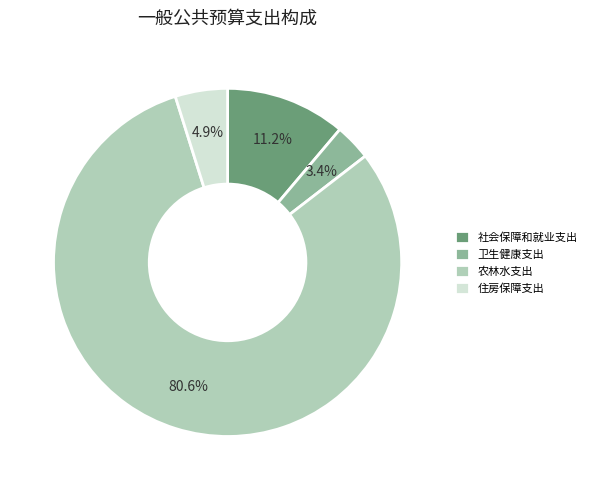

To the nearest percent, what portion does 卫生健康支出 represent?

3%